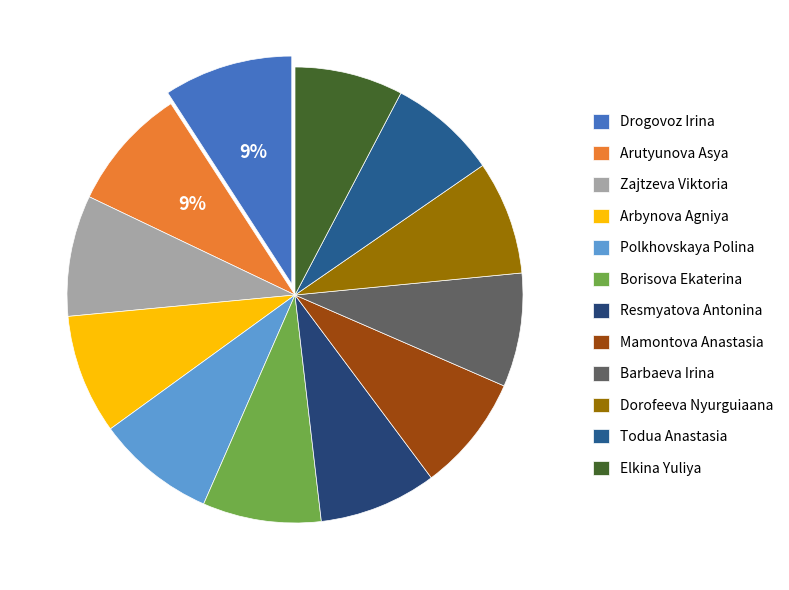

Count the number of slices in the pie.

12